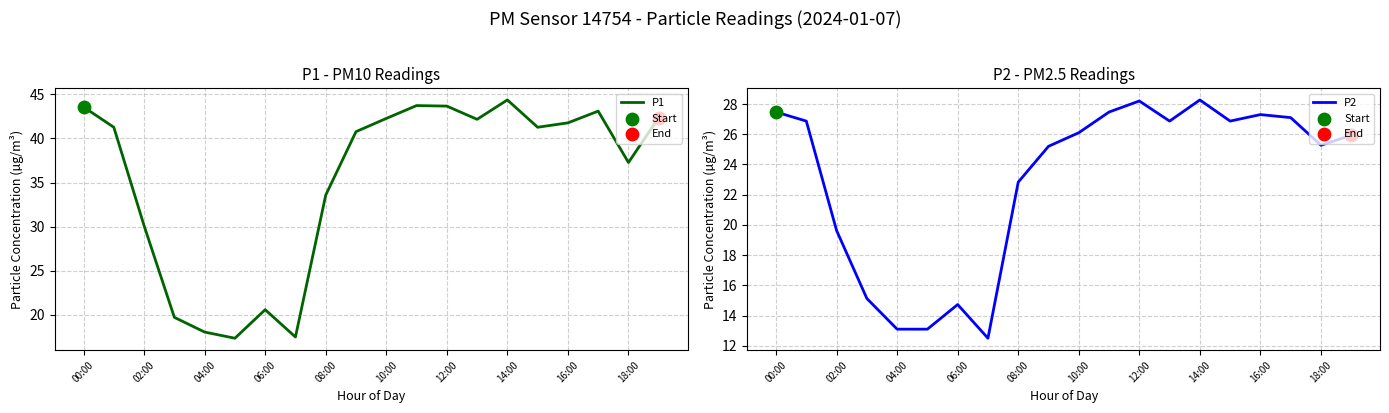

Which series has the largest Y range (max minus min)?

P1